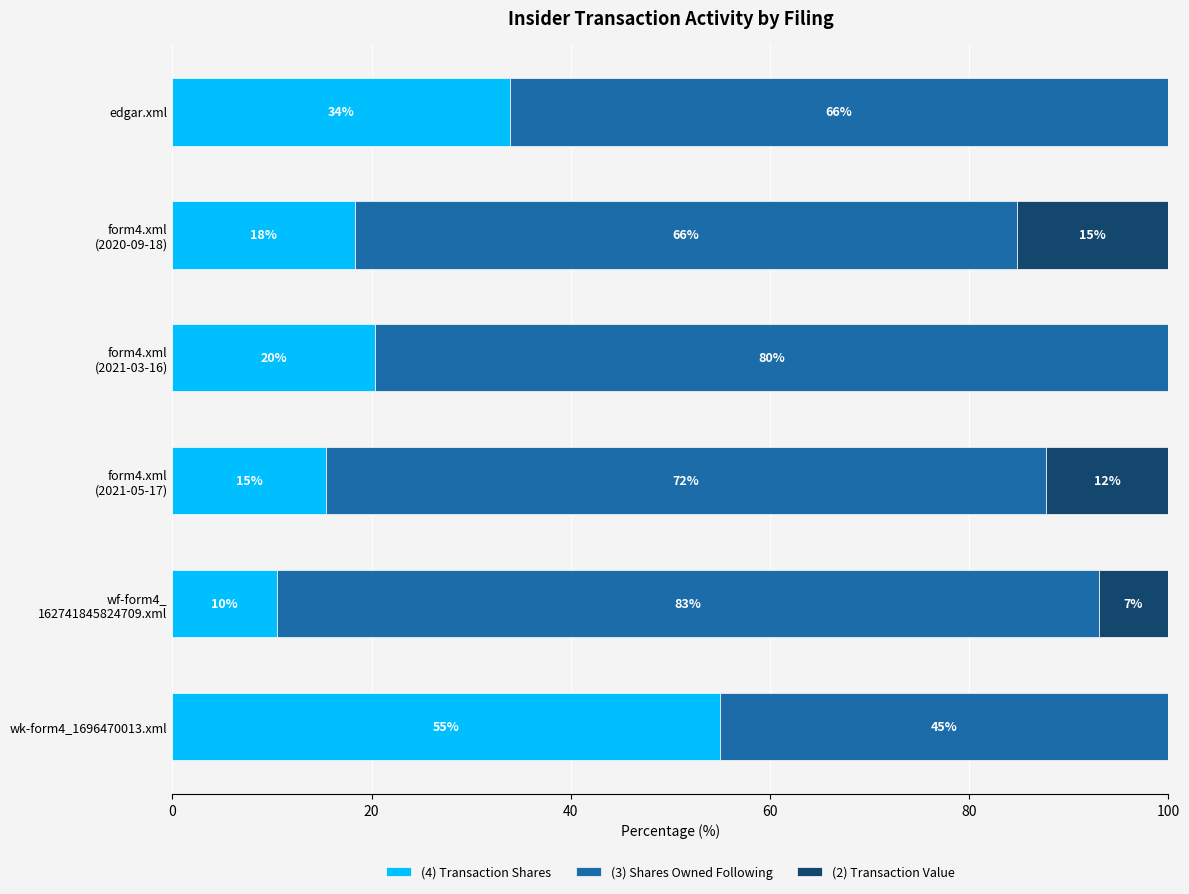

At which label is (4) Transaction Shares closest to 32?

edgar.xml